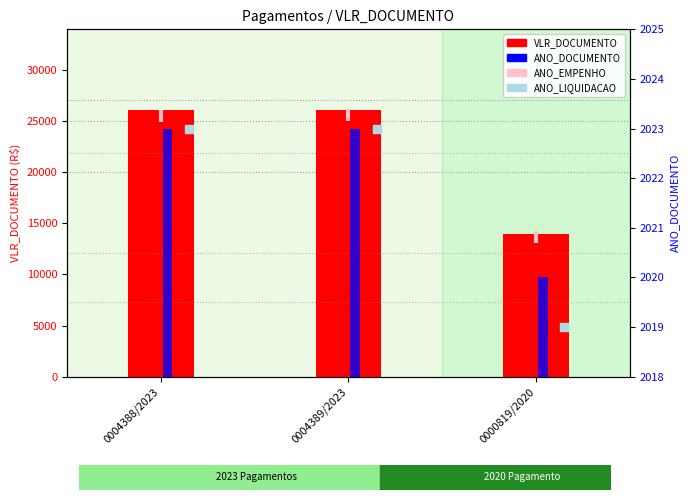

Which series has the widest spread of Y values?

VLR_DOCUMENTO